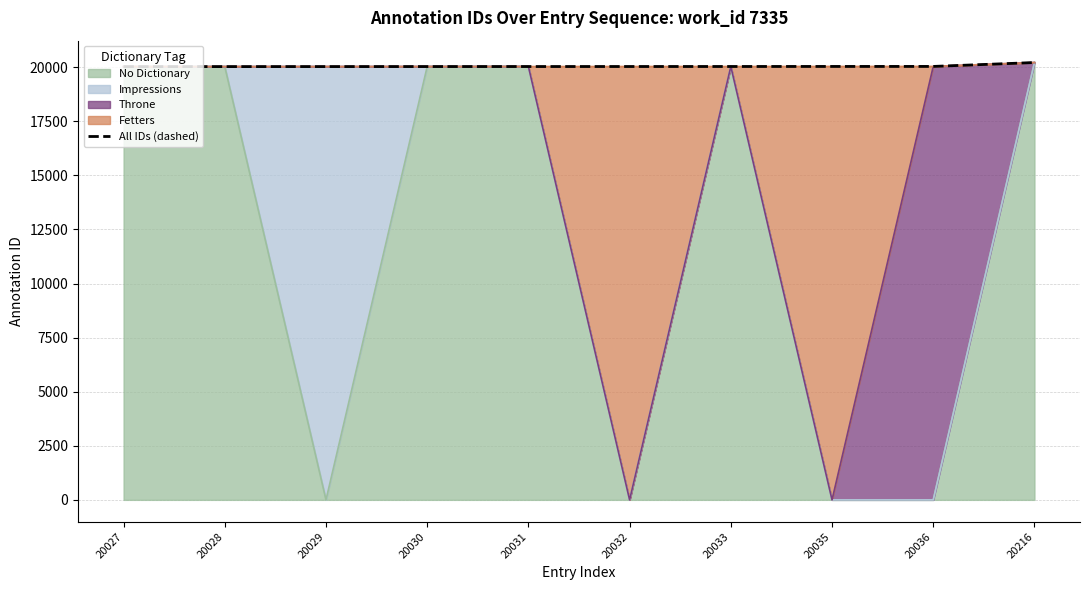

Does the chart have visible grid lines?

Yes